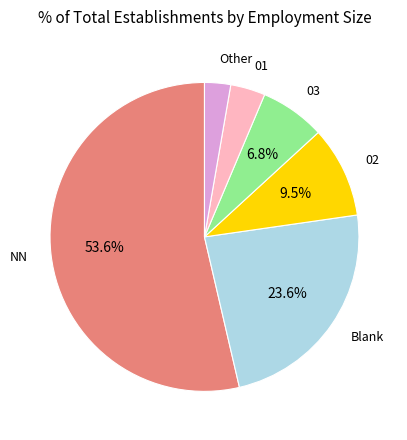

To the nearest percent, what is the average slice percentage?

17%